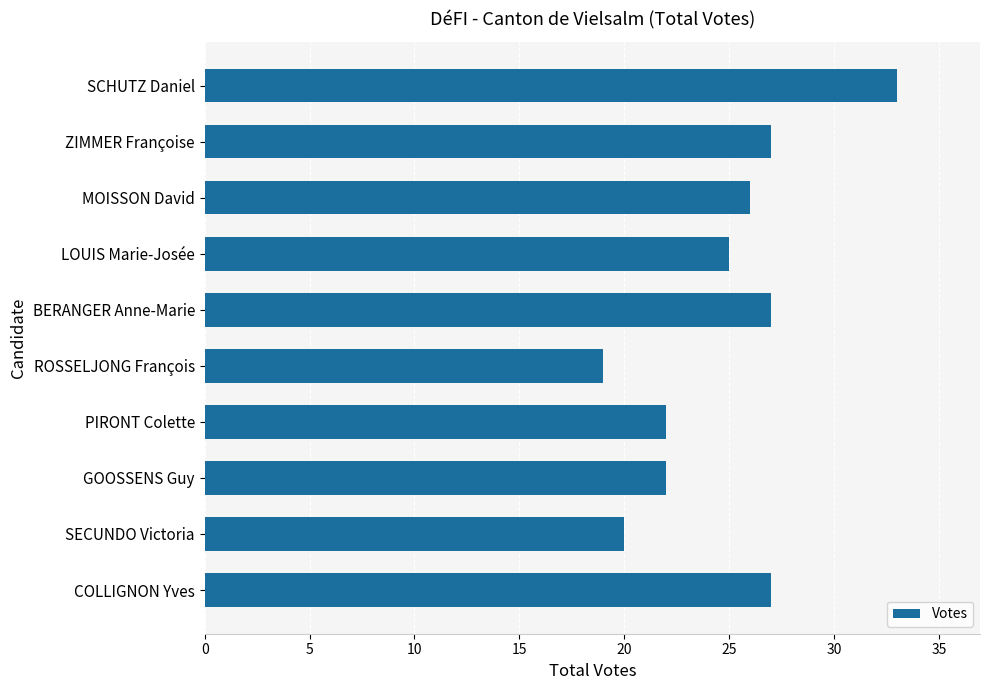

Is it true that the value at BERANGER Anne-Marie is 48?

False